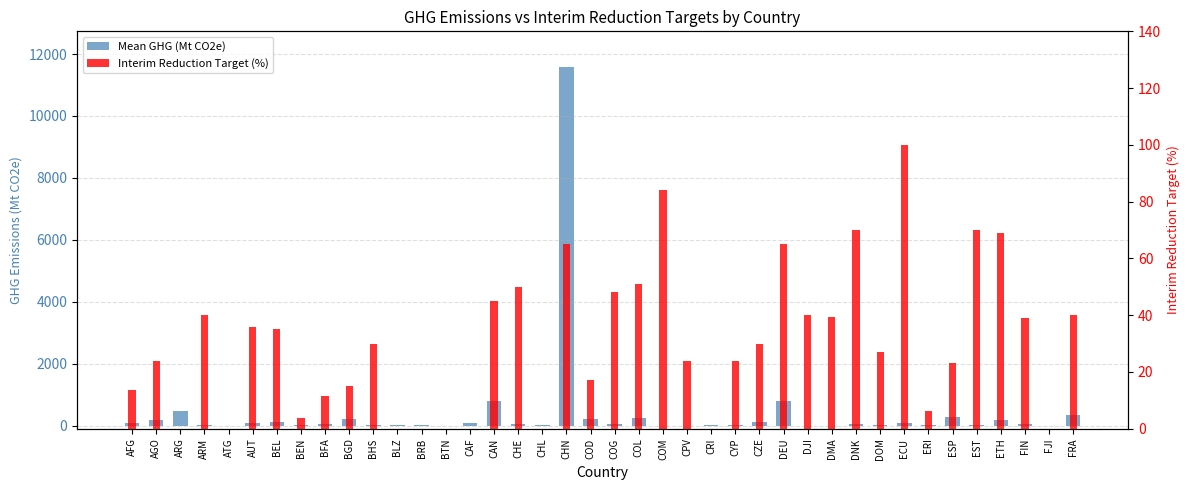

Count the number of categories in the chart.

40